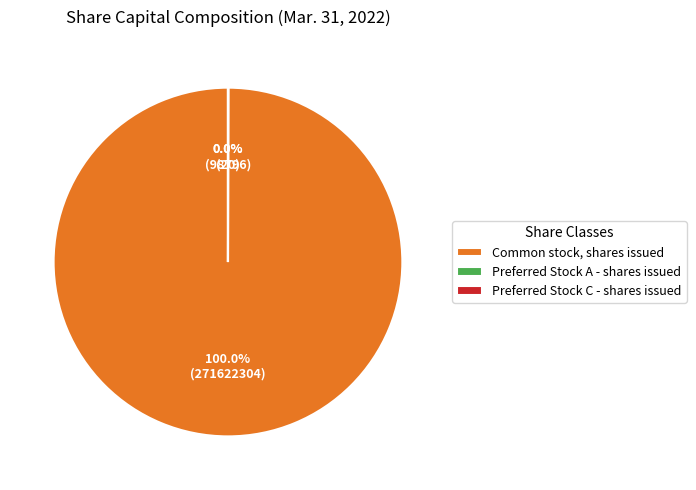

Which category has the biggest portion of the pie?

Common stock, shares issued